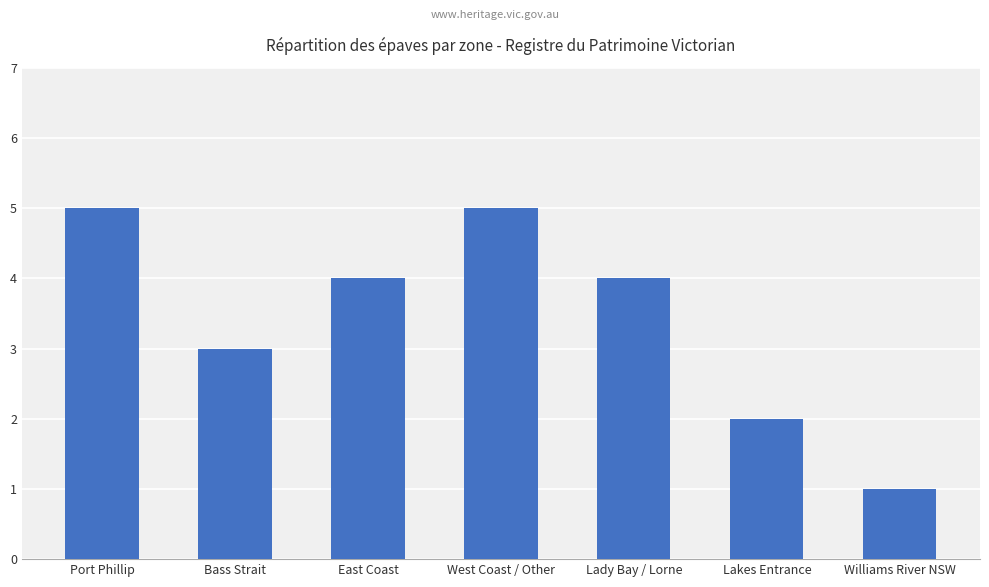

What position from the left is West Coast / Other?

4